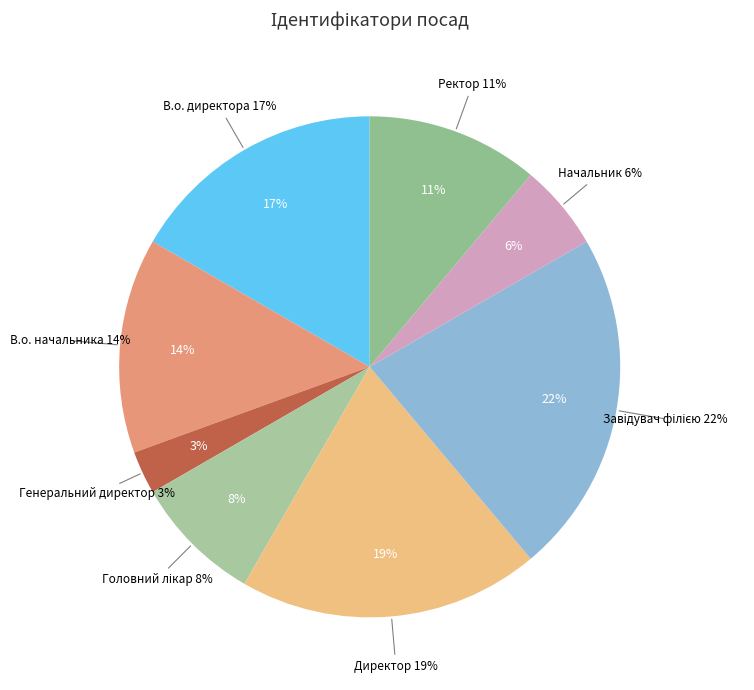

Which category has the biggest portion of the pie?

Завідувач філією